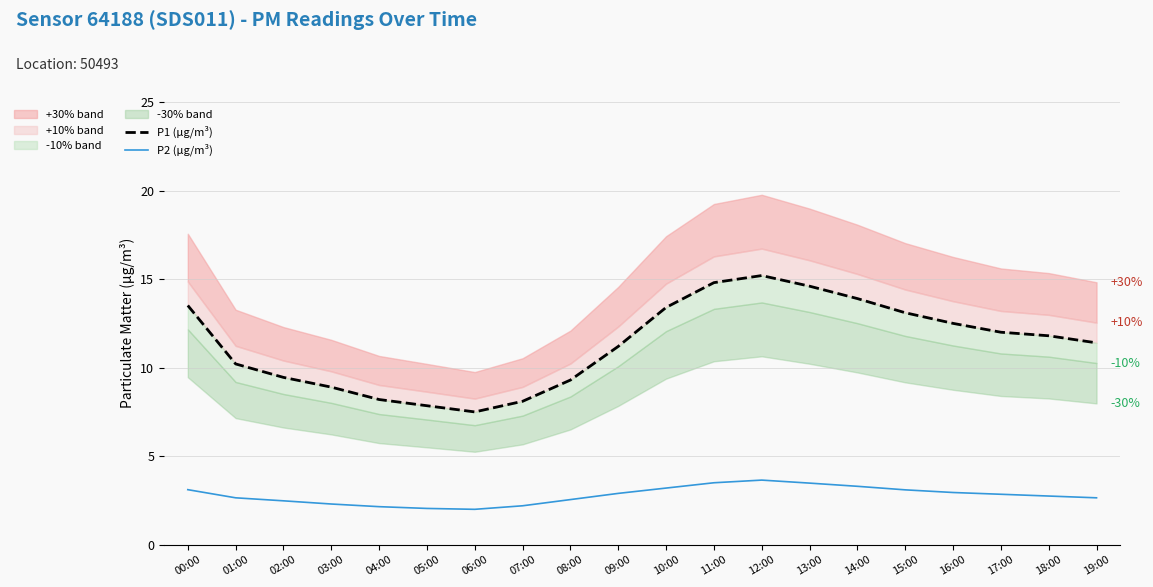

What is the total value across all series at 11:00?

18.3